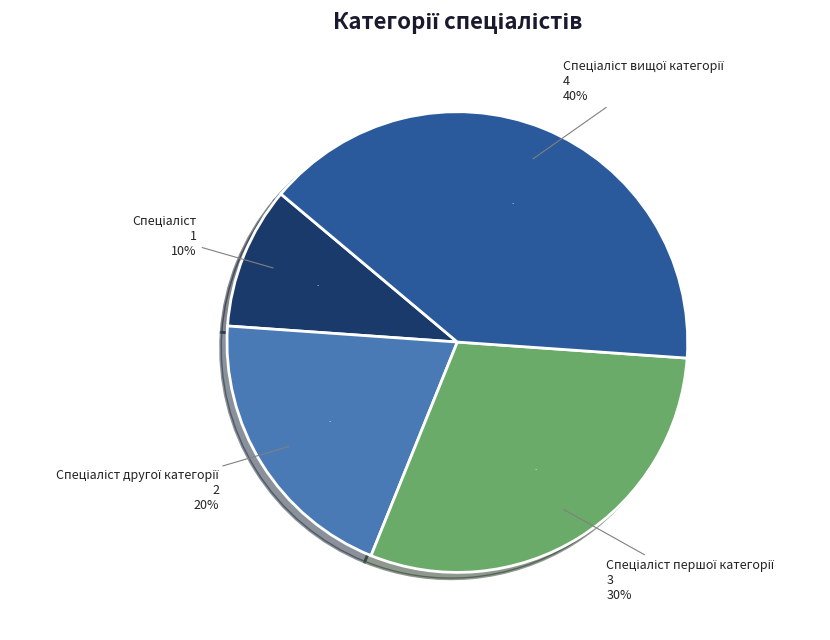

What percentage is NOT represented by Спеціаліст вищої категорії?

60.0%